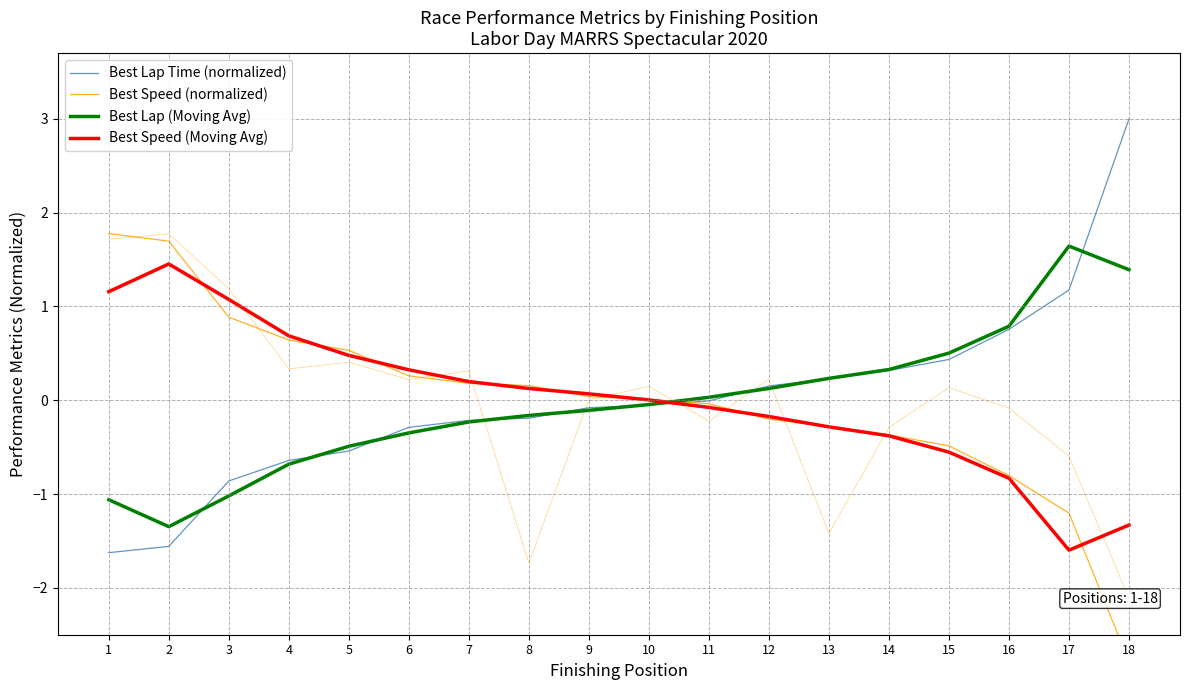

What is the difference between the Best Lap Time (normalized) values at 6 and 16?

1.0